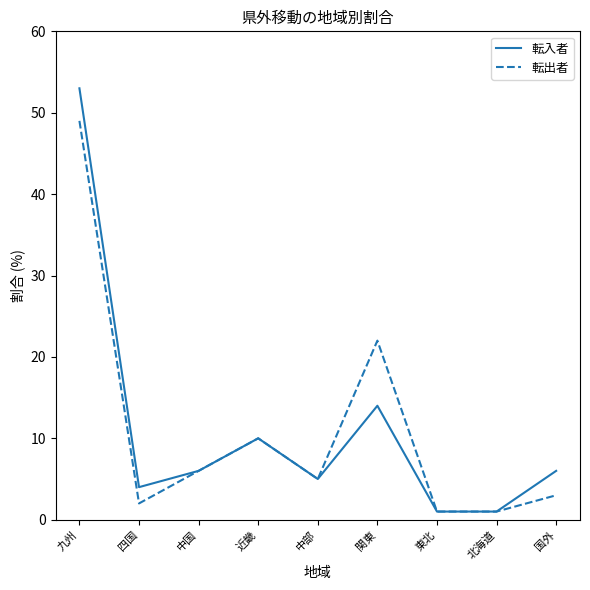

What is the minimum value for 転出者?

1